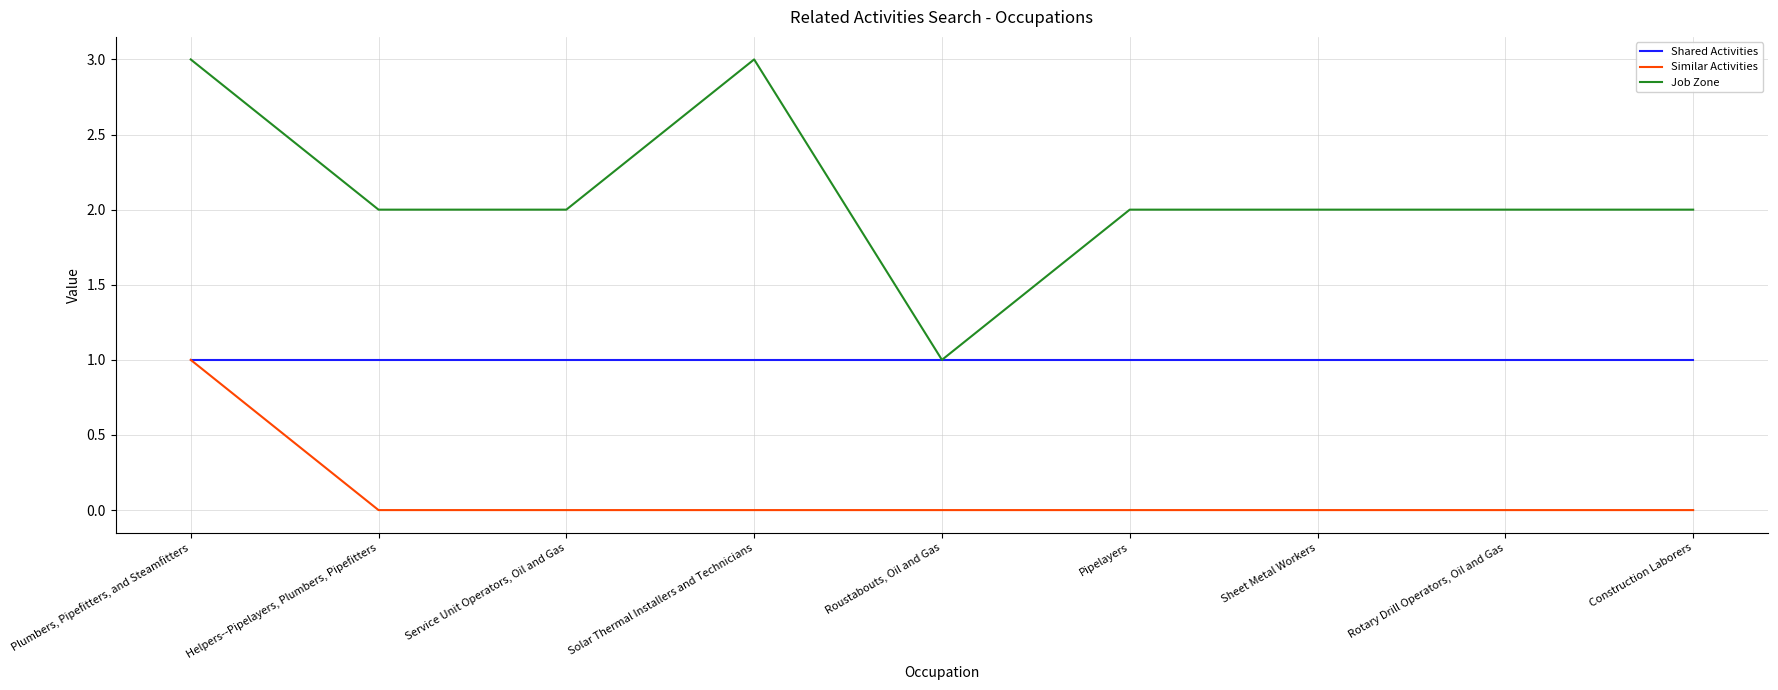

What position from the right is Pipelayers?

4